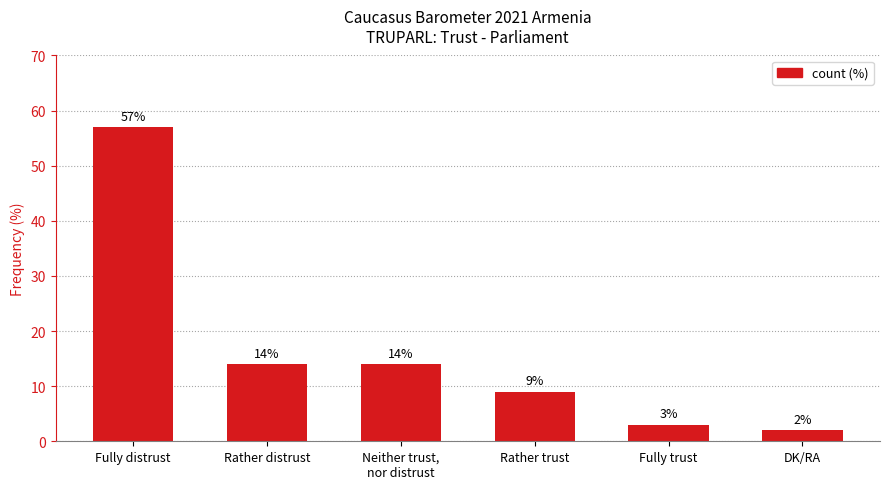

At which category does the chart reach its peak across all series?

Fully distrust